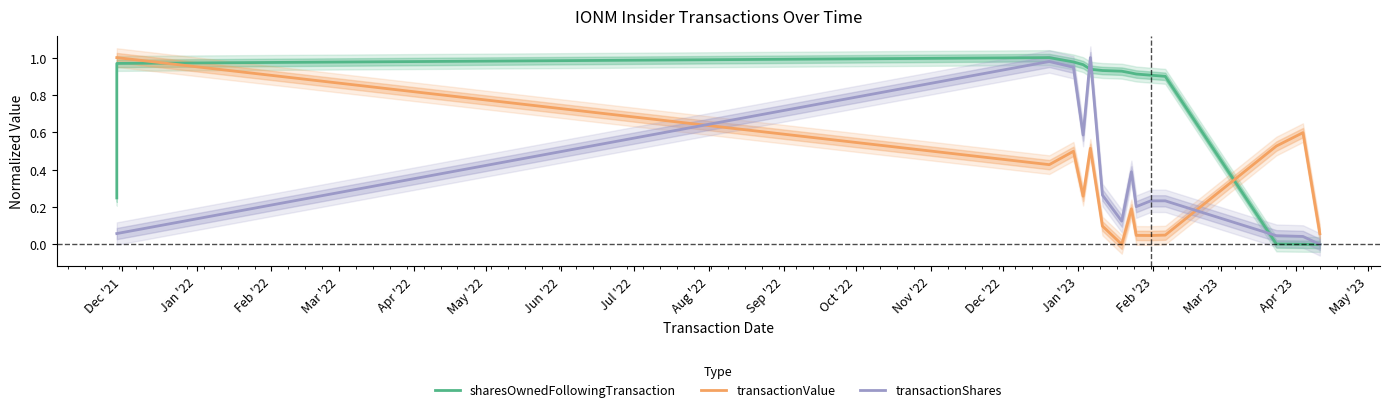

At Nov '22, list the series in order from smallest to largest.

transactionValue, transactionShares, sharesOwnedFollowingTransaction